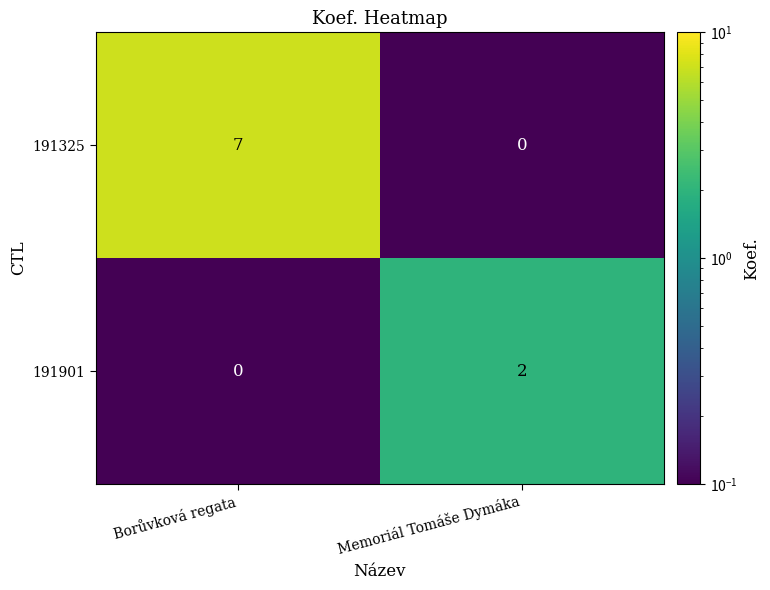

Is it true that 191901 equals 3 at Memoriál Tomáše Dymáka?

False